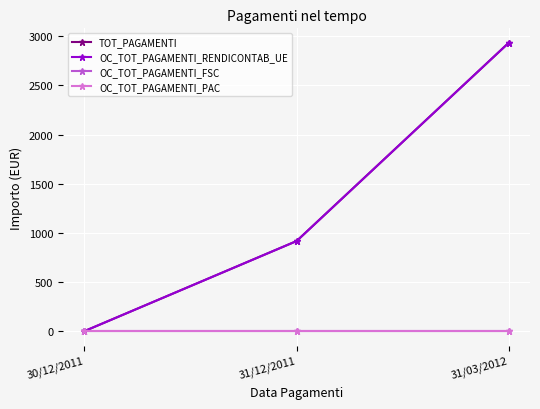

Is the value of OC_TOT_PAGAMENTI_FSC at 31/03/2012 greater than the value of OC_TOT_PAGAMENTI_RENDICONTAB_UE at 31/12/2011?

No